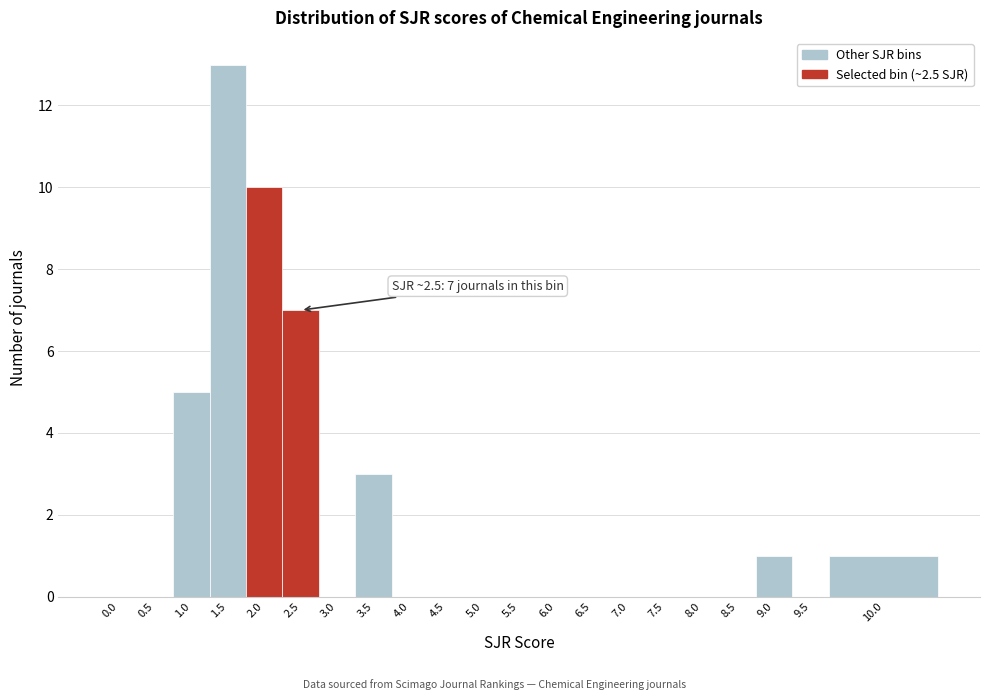

Reading left to right, list all the values displayed in this chart.

0.0=0	0.5=0	1.0=5	1.5=13	2.0=10	2.5=7	3.0=0	3.5=3	4.0=0	4.5=0	5.0=0	5.5=0	6.0=0	6.5=0	7.0=0	7.5=0	8.0=0	8.5=0	9.0=1	9.5=0	10.0=1